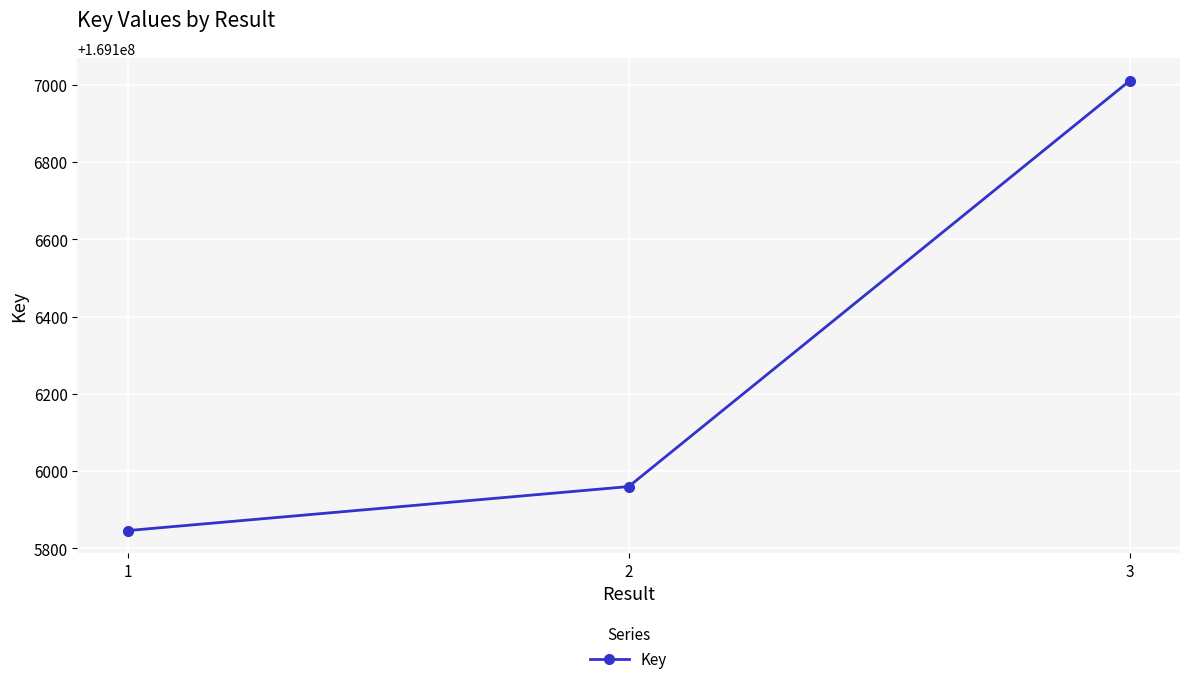

Which label corresponds to the smallest value in the chart?

1